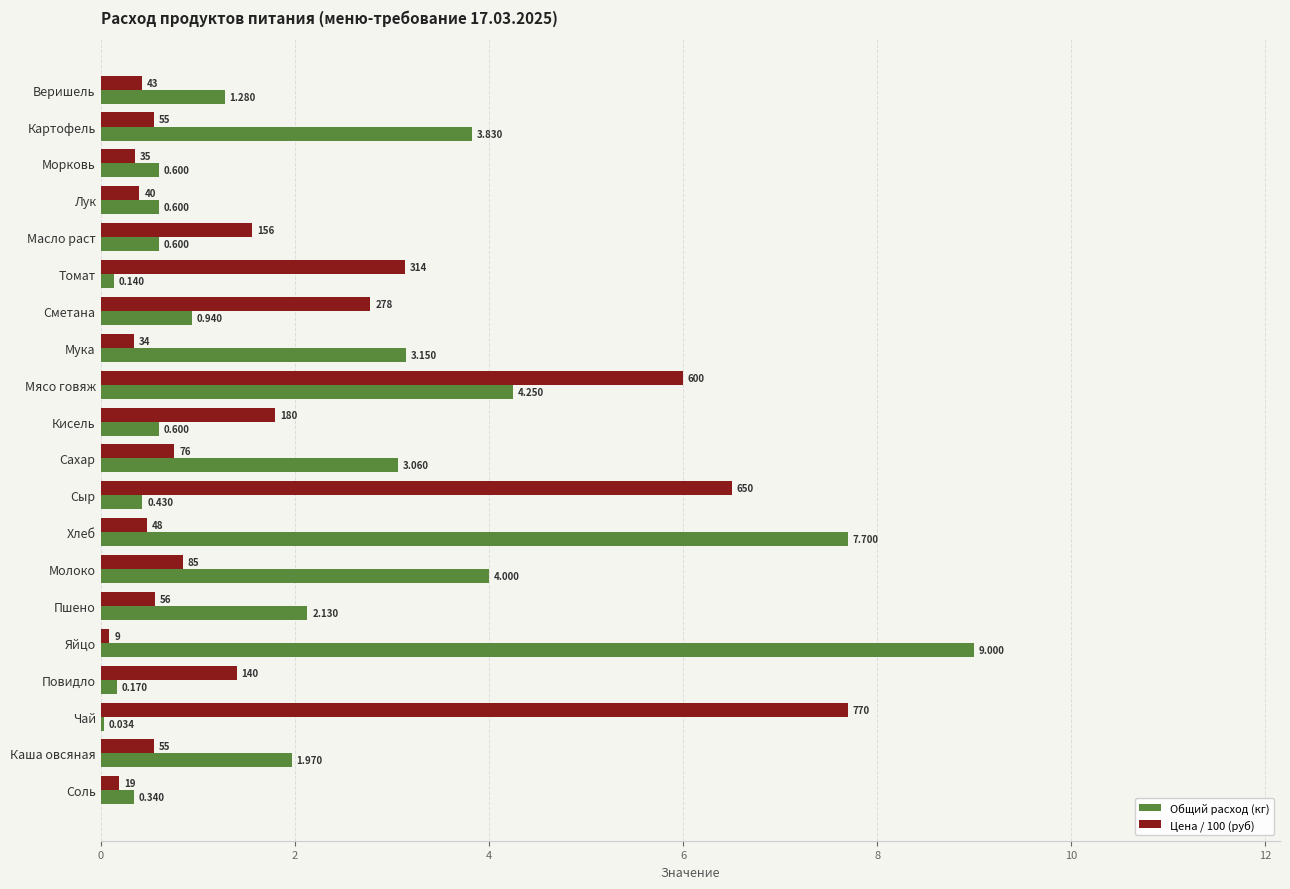

At which label is Цена / 100 (руб) closest to 3?

Томат